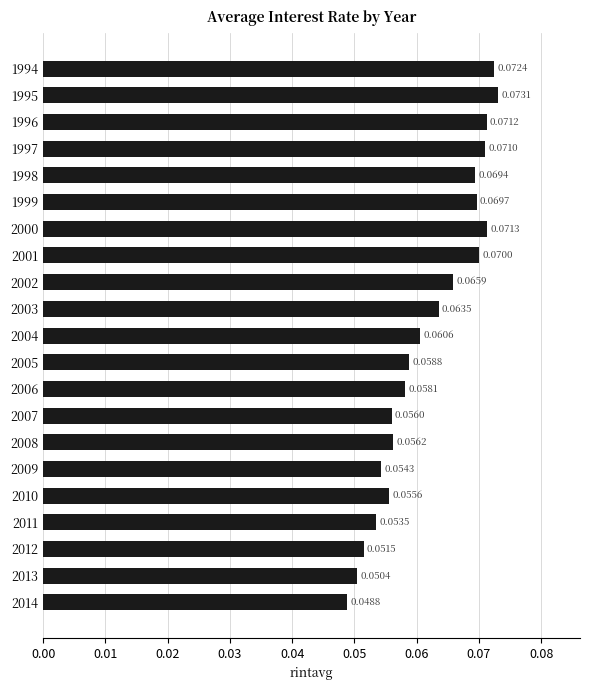

How many bars are there in total?

21